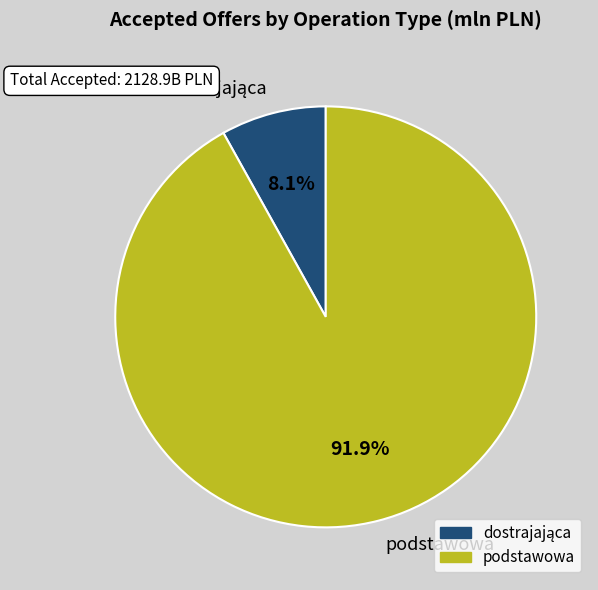

What is the largest slice in the pie chart?

podstawowa